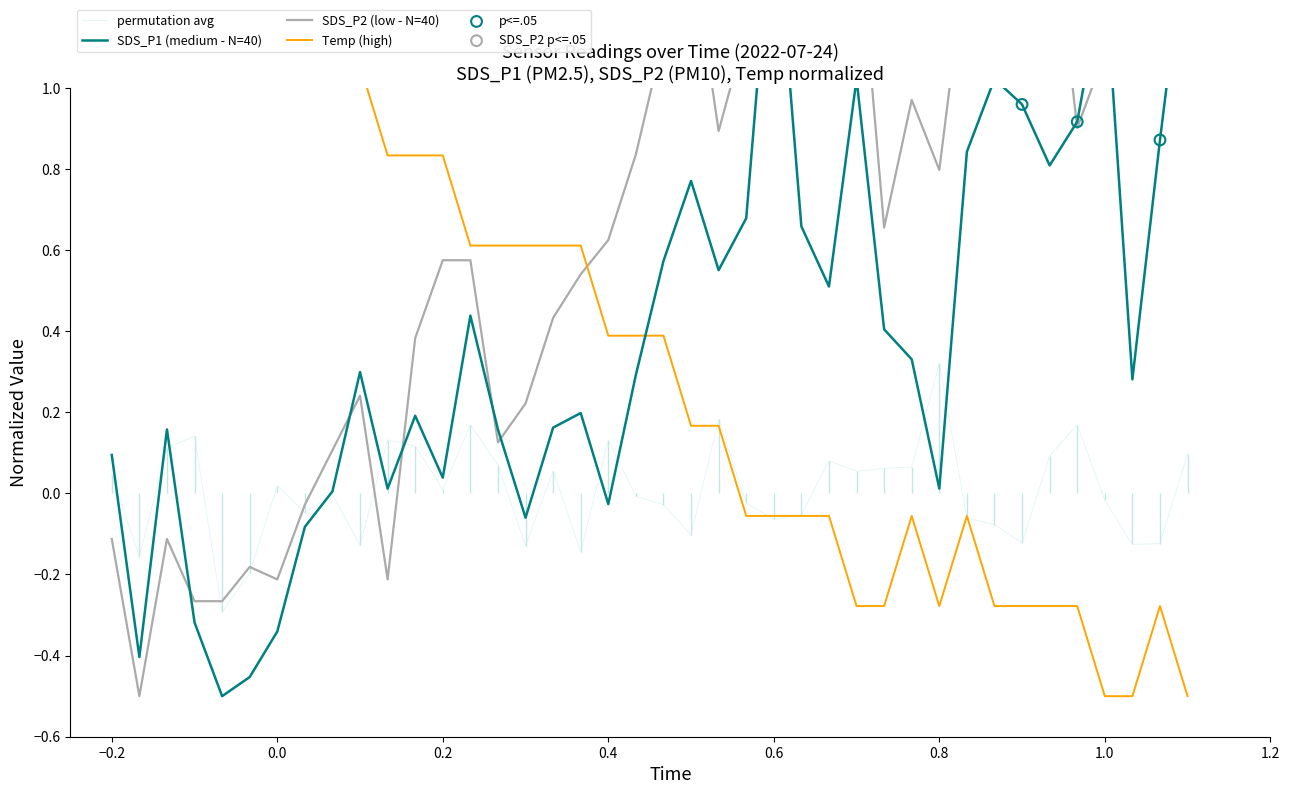

Which series reaches the maximum Y coordinate?

SDS_P1